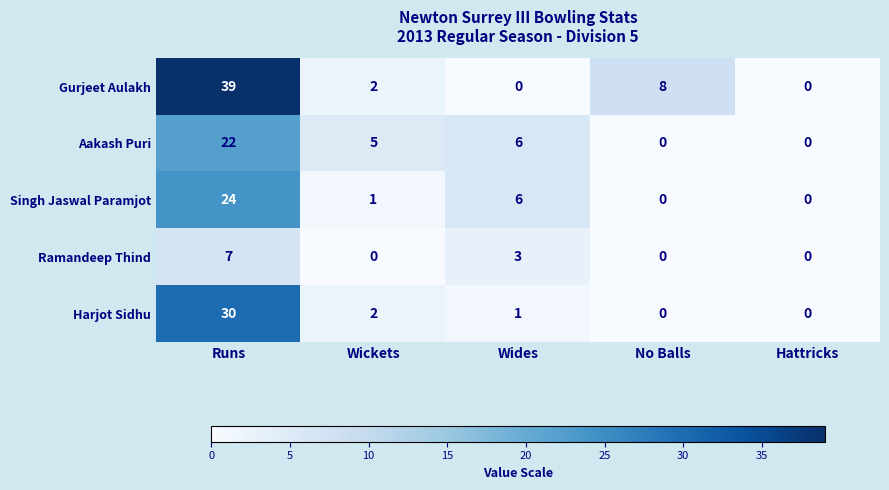

Reading left to right, extract all data points from this chart.

Gurjeet Aulakh: Runs=39	Wickets=2	Wides=0	No Balls=8	Hattricks=0
Aakash Puri: Runs=22	Wickets=5	Wides=6	No Balls=0	Hattricks=0
Singh Jaswal Paramjot: Runs=24	Wickets=1	Wides=6	No Balls=0	Hattricks=0
Ramandeep Thind: Runs=7	Wickets=0	Wides=3	No Balls=0	Hattricks=0
Harjot Sidhu: Runs=30	Wickets=2	Wides=1	No Balls=0	Hattricks=0